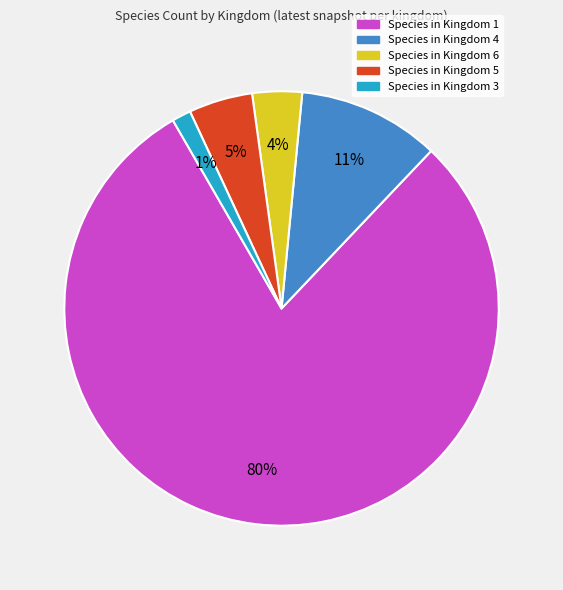

To the nearest percent, what is the average slice percentage?

20%